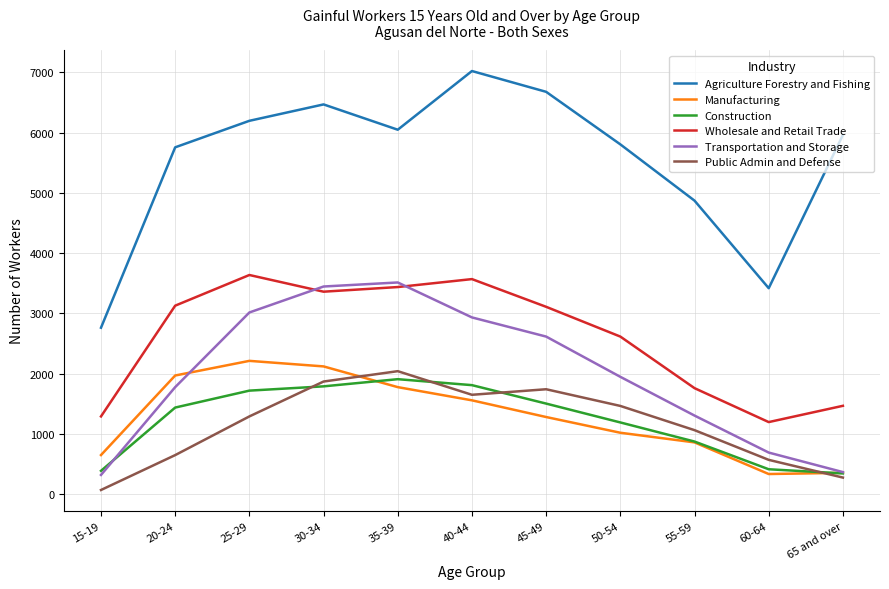

The value of Manufacturing at 35-39 is 853. True or false?

False